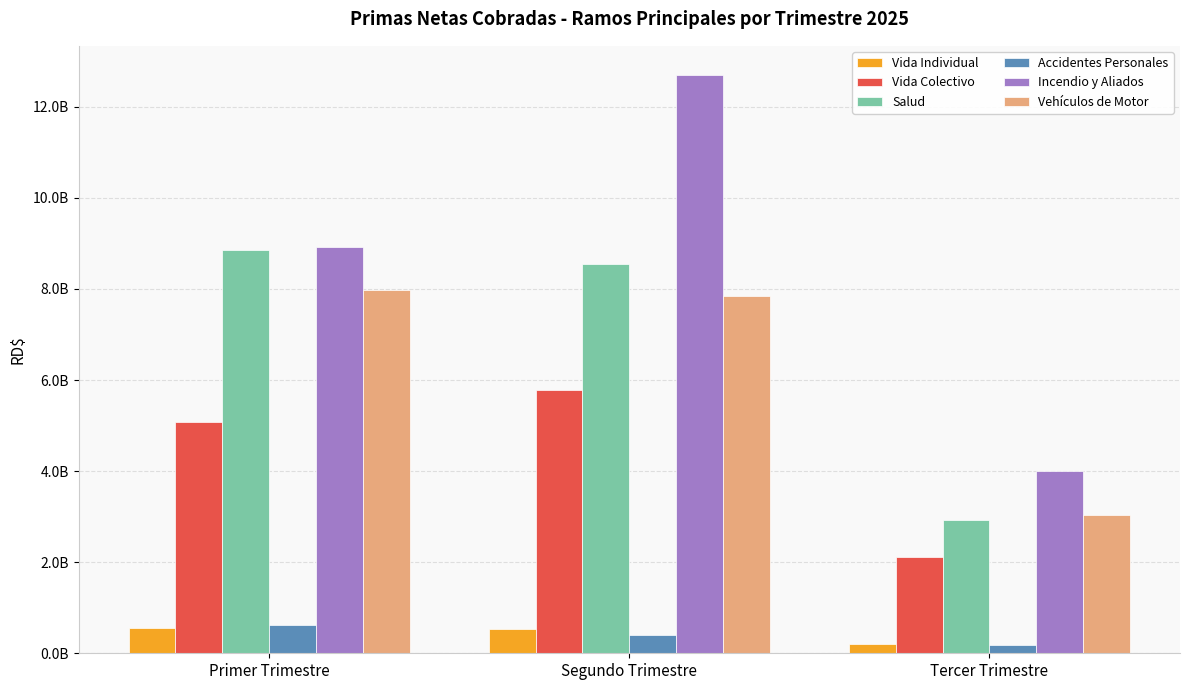

At which label does Incendio y Aliados reach its minimum?

Tercer Trimestre